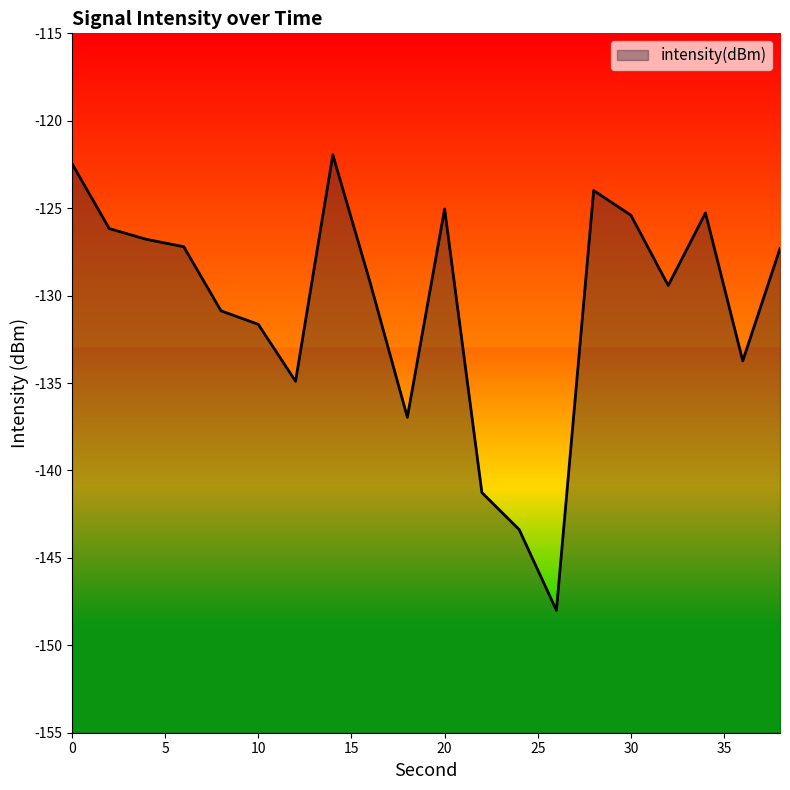

Count the number of categories in the chart.

20